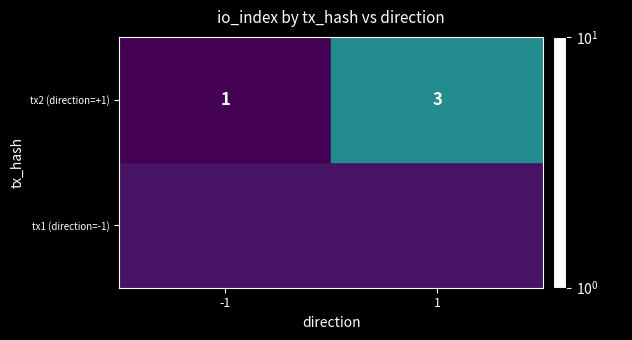

What is the lowest value of the tx2 (direction=+1) series?

1